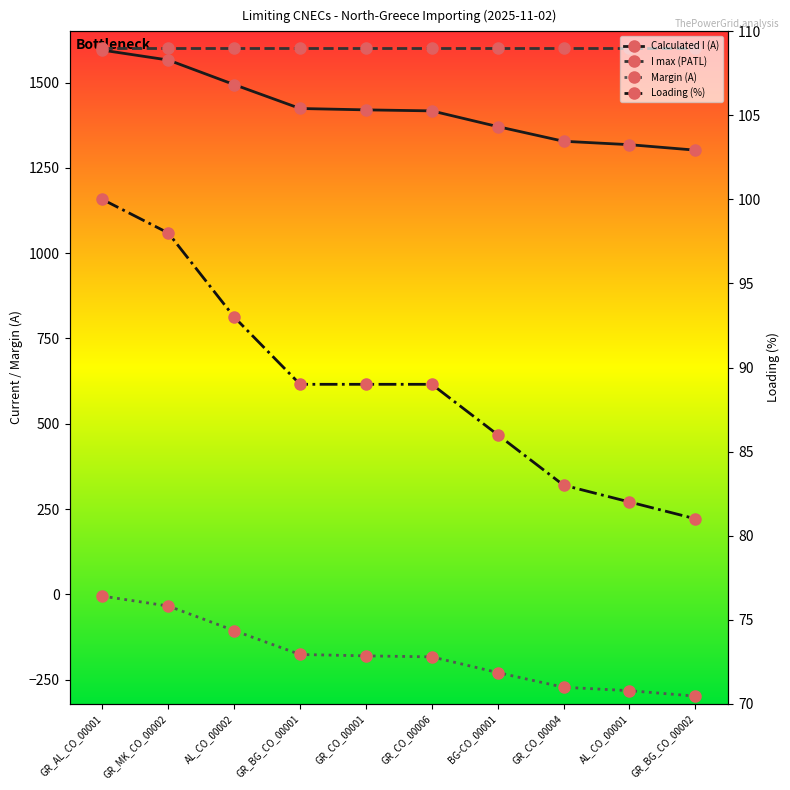

At which label does I max (PATL) reach its peak?

GR_AL_CO_00001